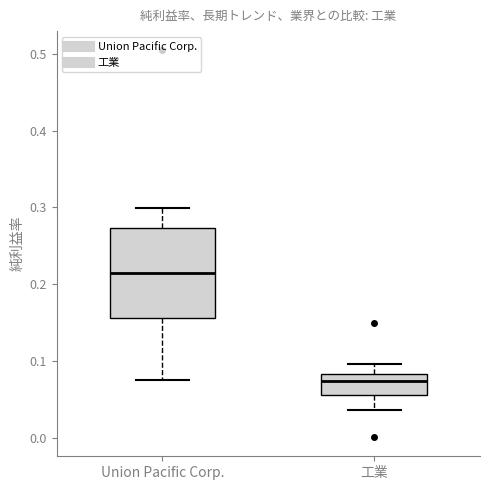

Which box's median line is the lowest?

工業